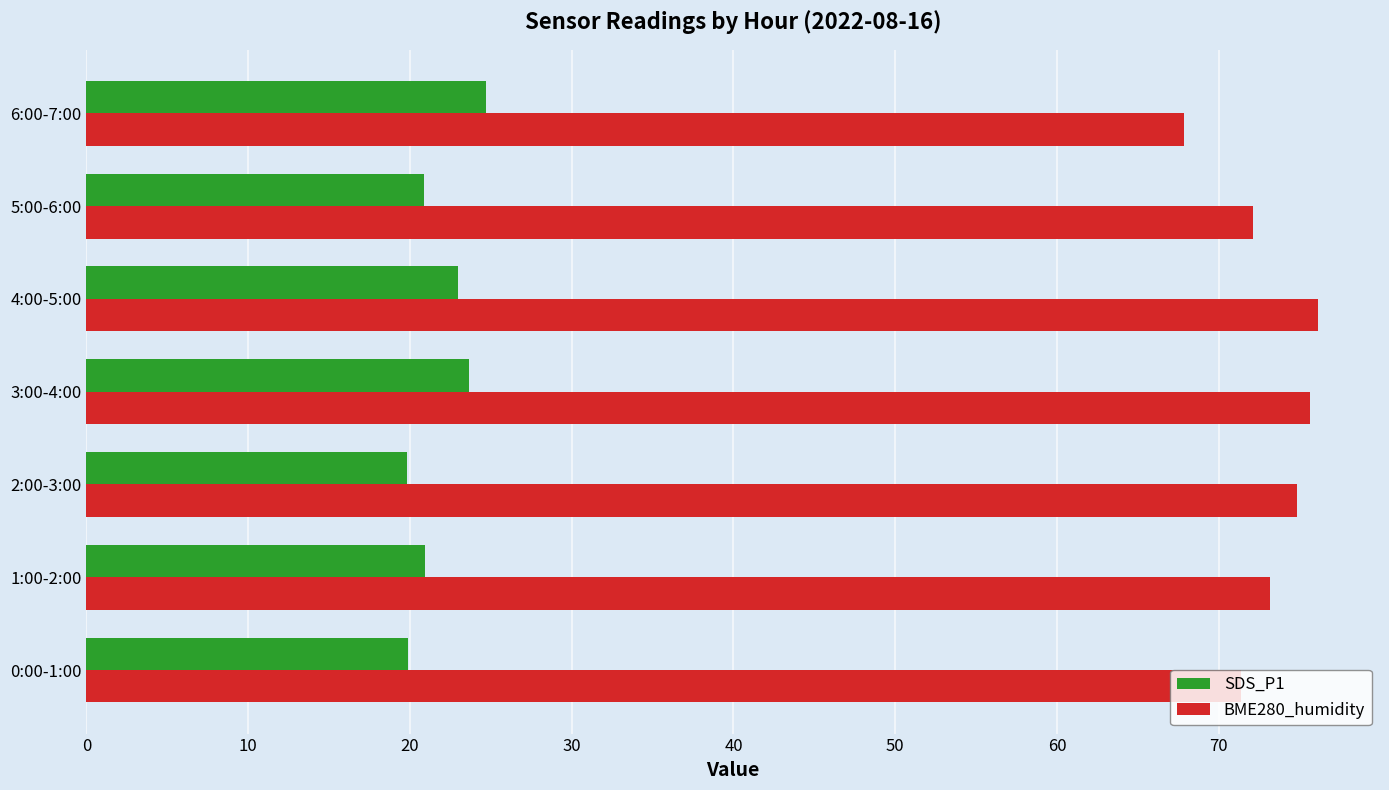

At 4:00-5:00, list the series in order from smallest to largest.

SDS_P1, BME280_humidity